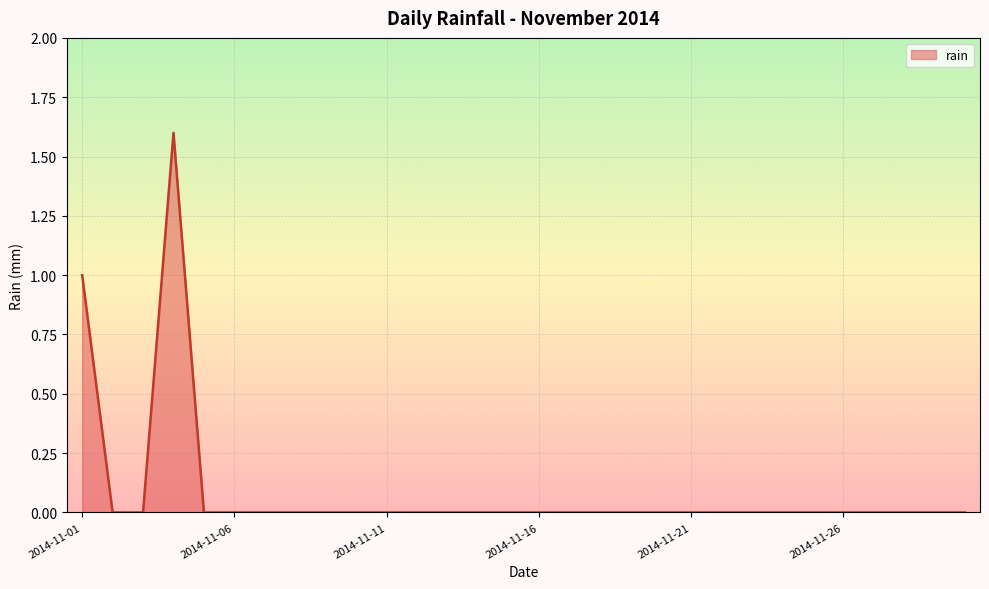

What is the difference between the maximum and second lowest values?

1.6